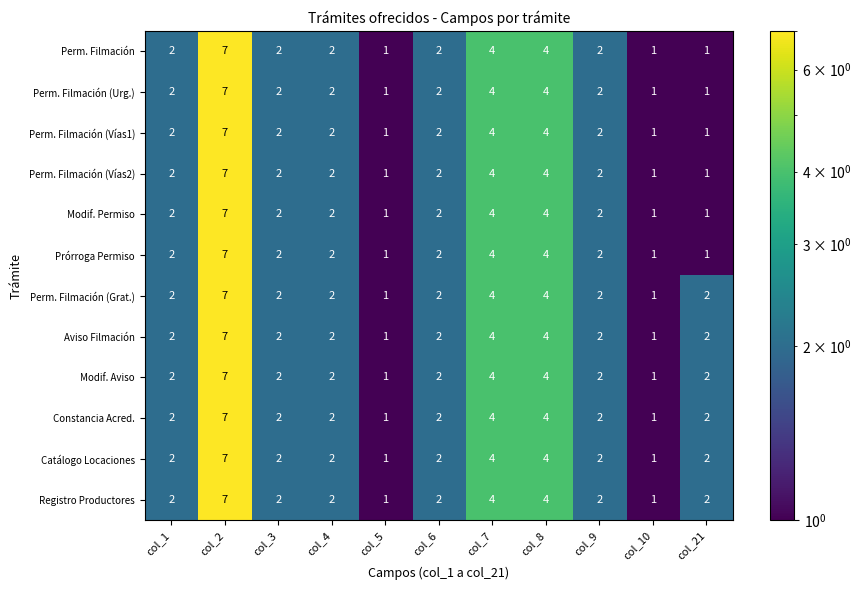

What is the sum of all Perm. Filmación (Vías1) values?

28